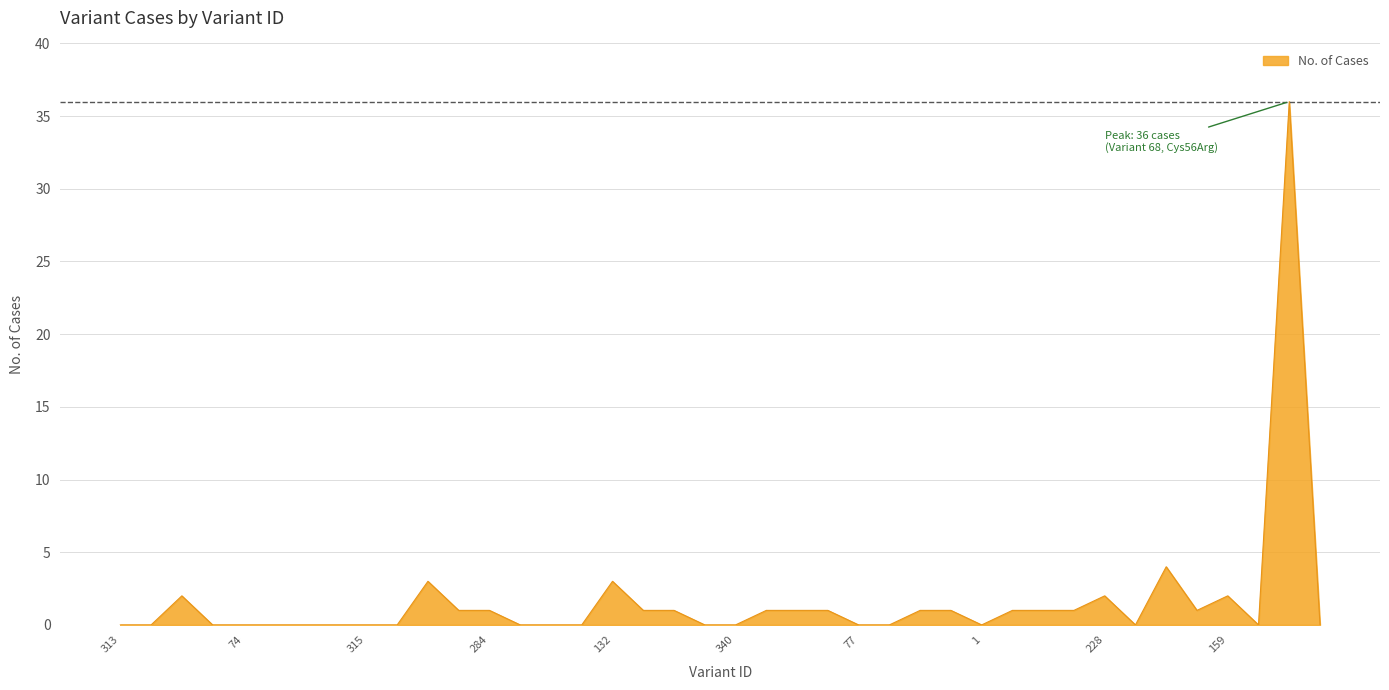

What is the difference between the maximum and minimum values?

36